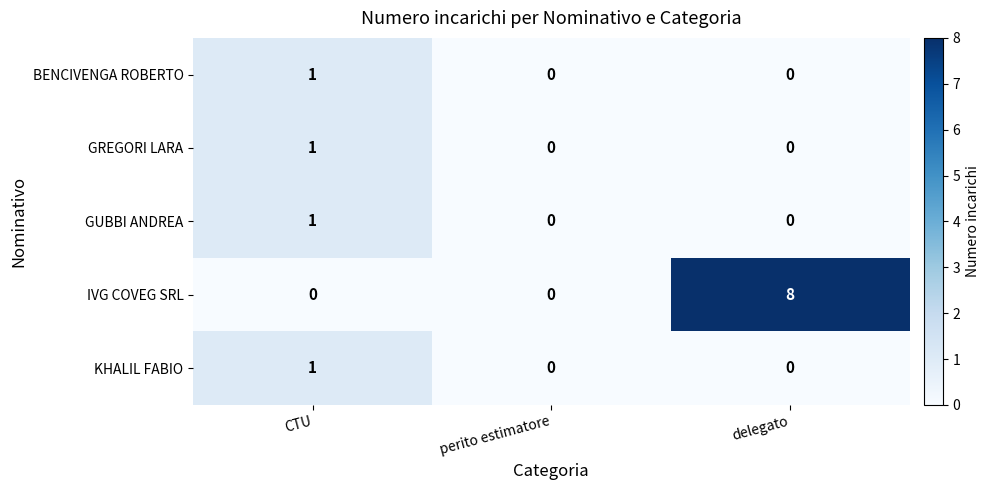

What is the difference between the highest and lowest values at CTU?

1